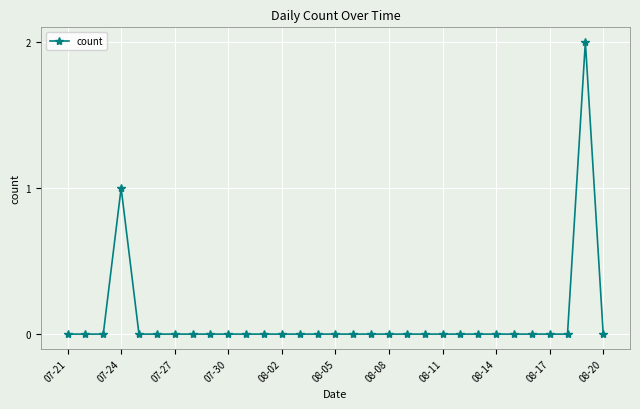

True or false: there are more than 0 points higher than both neighbors.

True